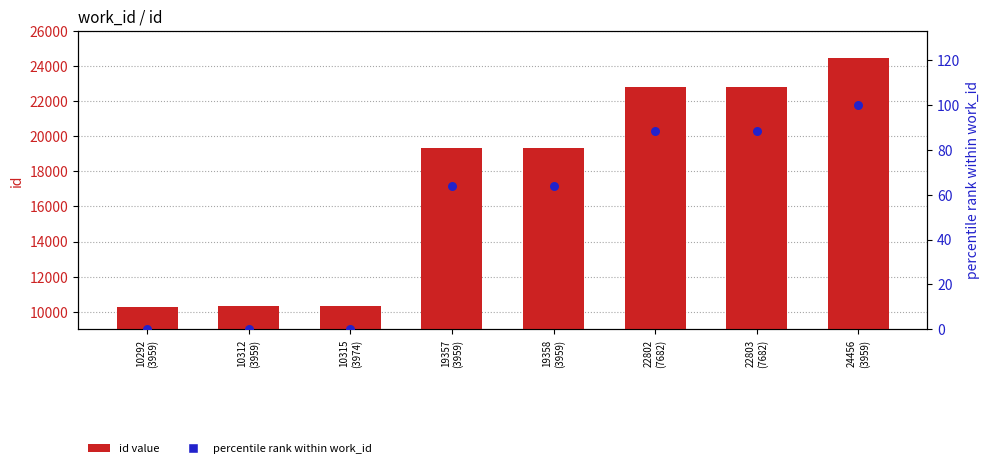

Which series reaches the minimum Y coordinate?

percentile rank within work_id